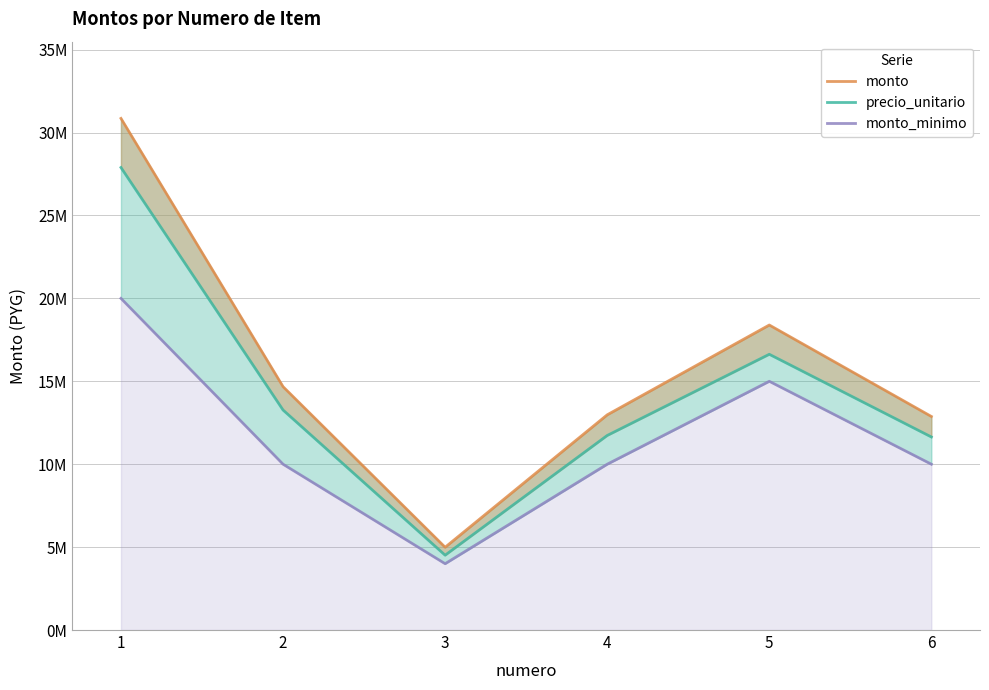

Is it true that monto equals 14675498 at 2?

True